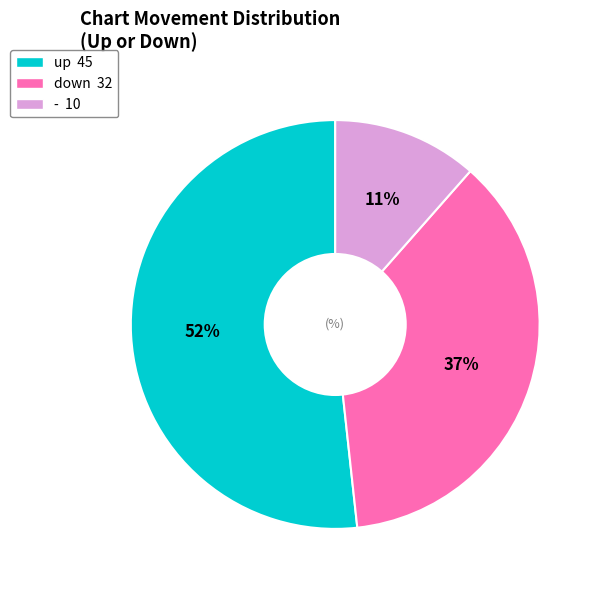

Approximately how many times larger is the value at up compared to down?

1.4